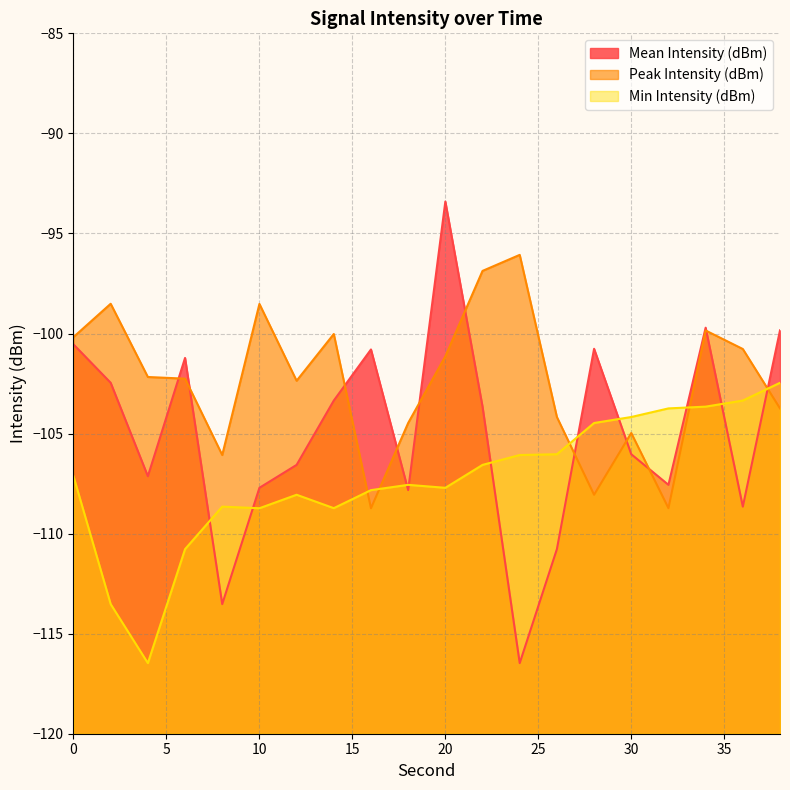

Where is the first local minimum for Min Intensity (dBm)?

4